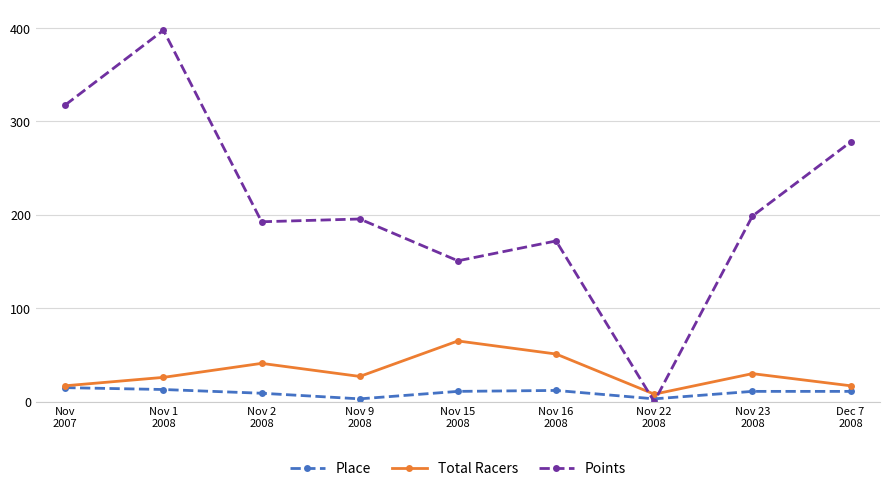

What is the label of the 8th point from the left?

Nov 23
2008